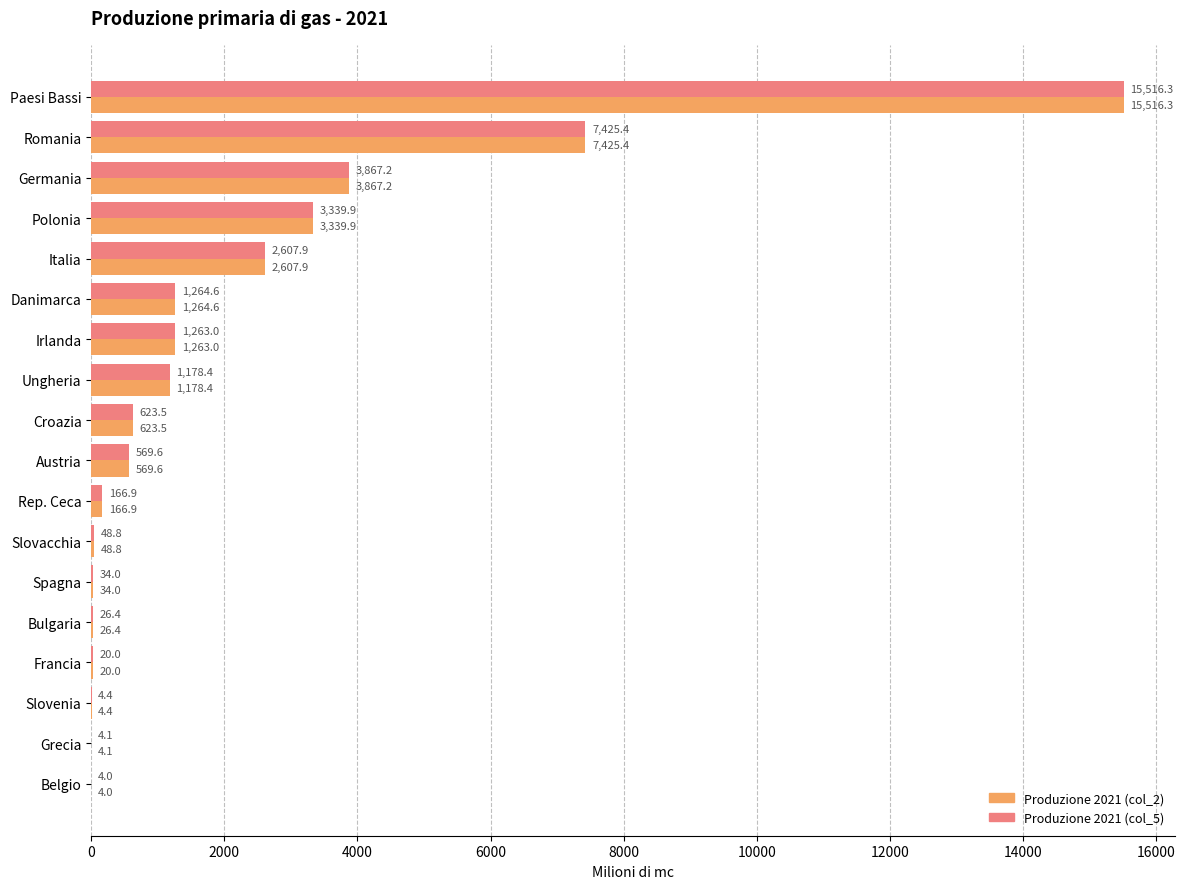

At which category is the sum across all series the highest?

Paesi Bassi